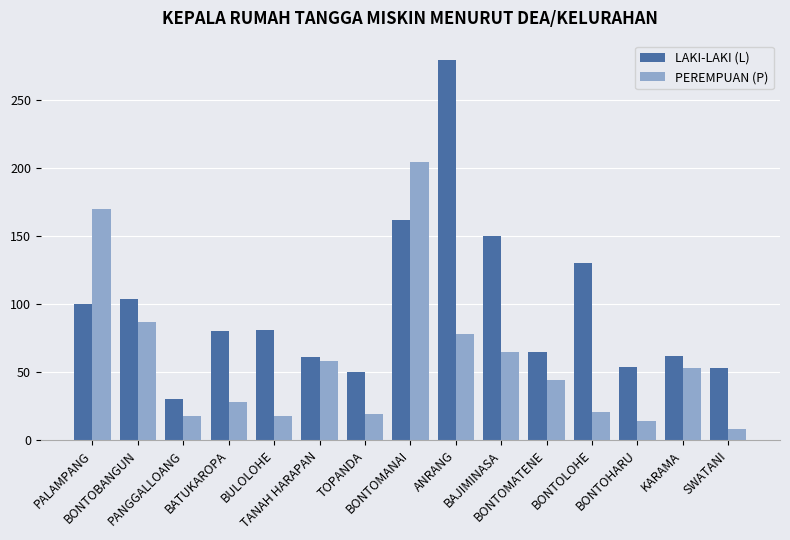

What is the spread (max minus min) of values at PANGGALLOANG?

12